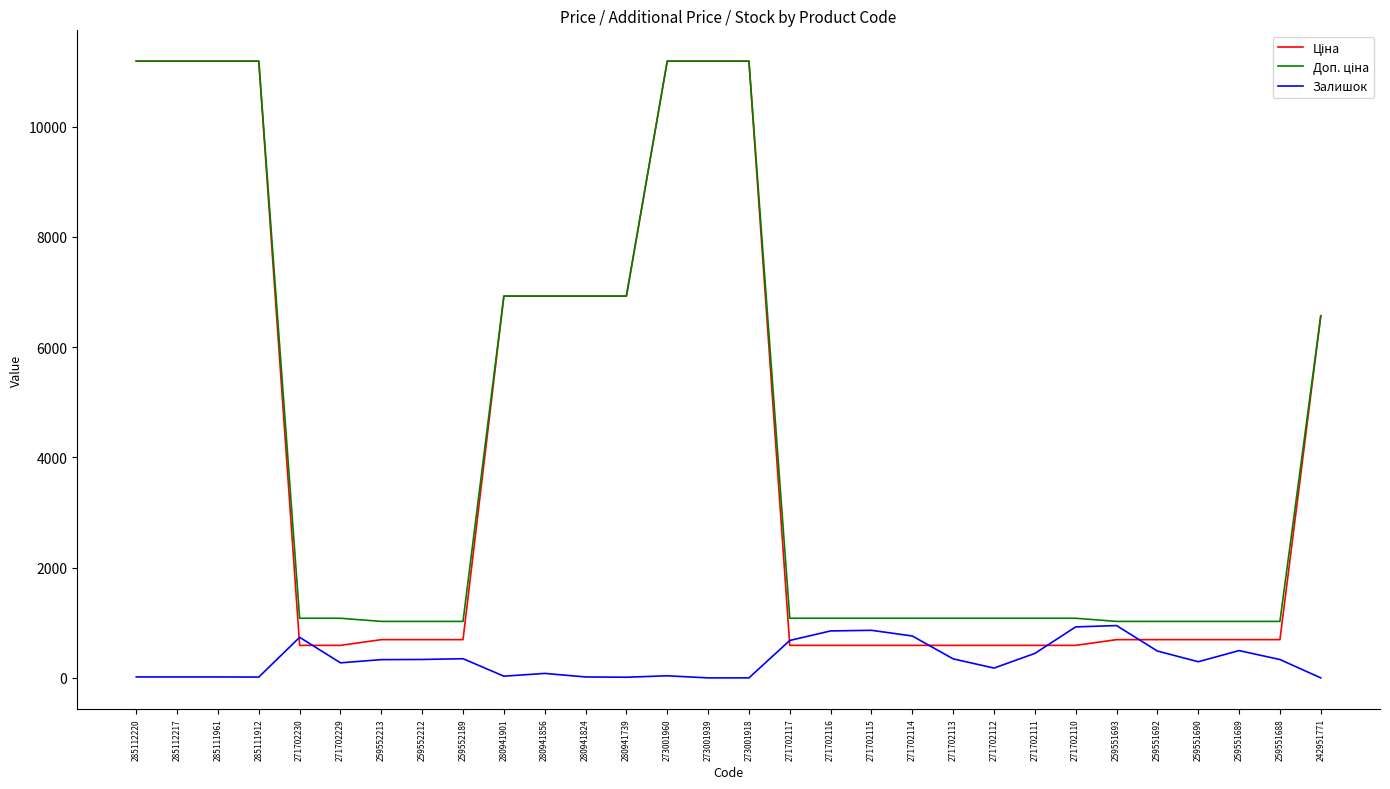

Is it true that Залишок equals 0.0 at 273001939?

True